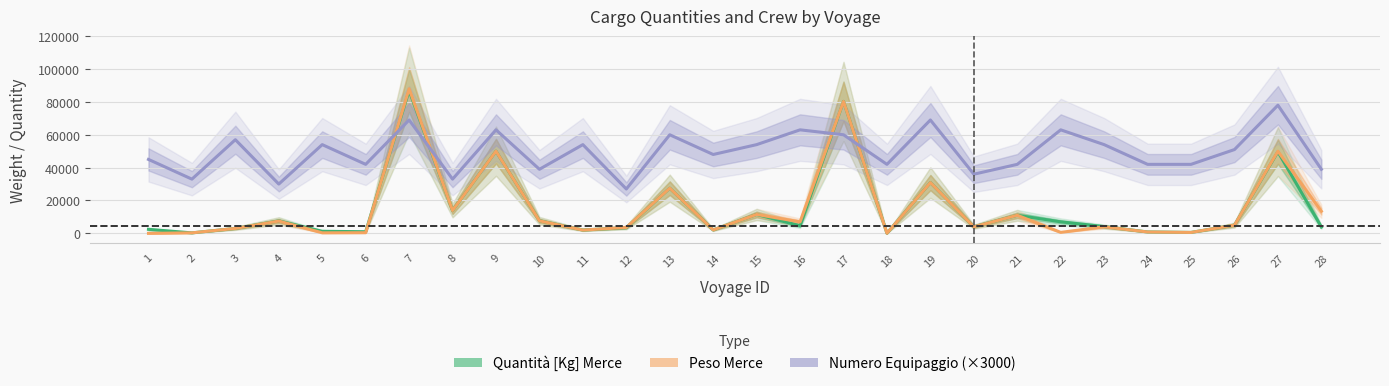

Which label corresponds to the largest value in the chart?

7